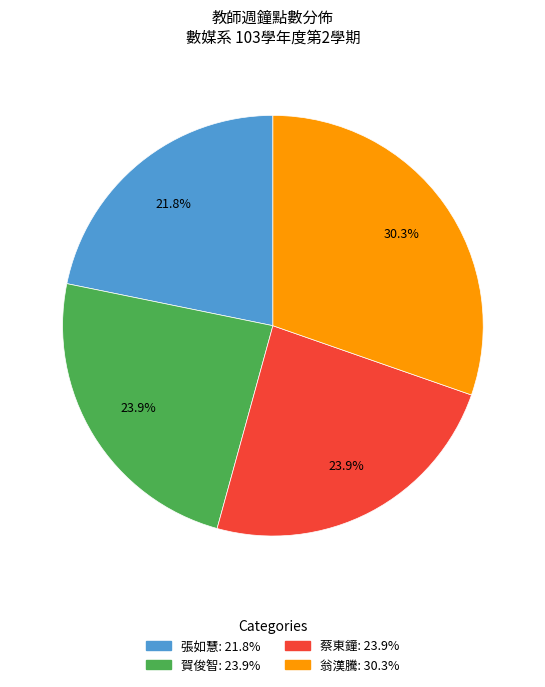

What is the ratio of the value at 翁漢騰 to the value at 賀俊智?

1.3